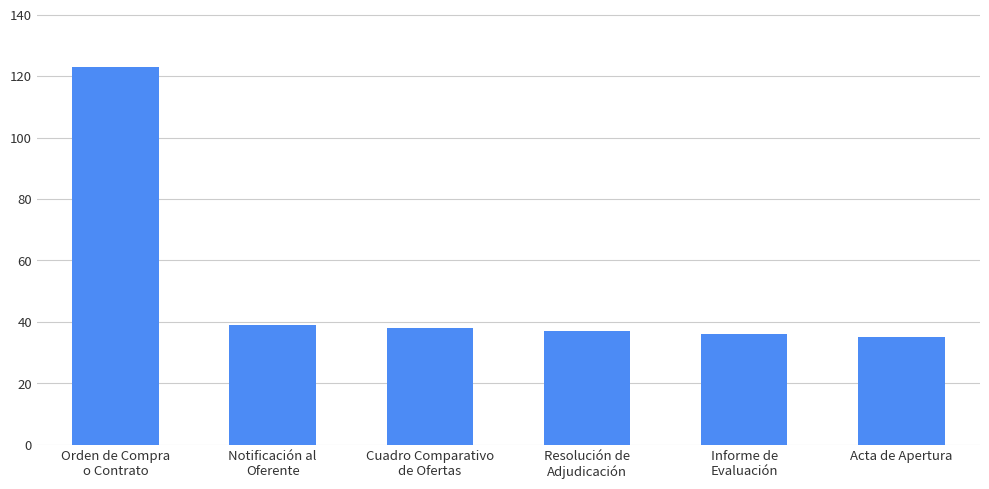

How many data points are less than 38?

3